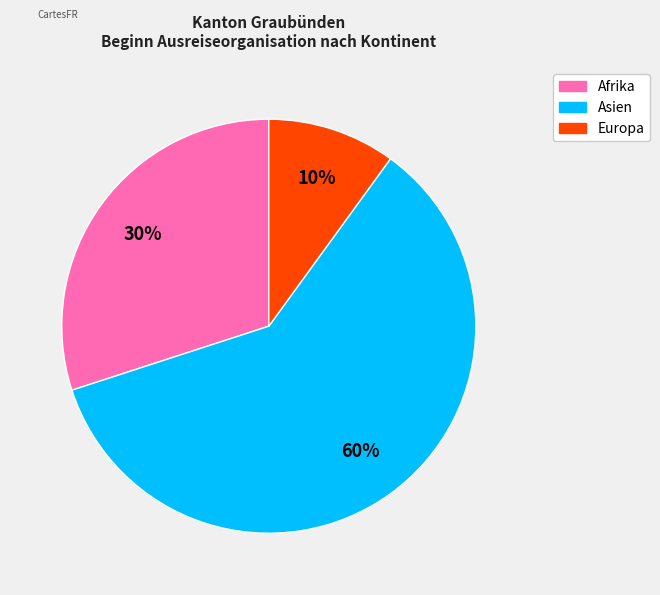

Is there any slice that represents more than half of the pie?

Yes